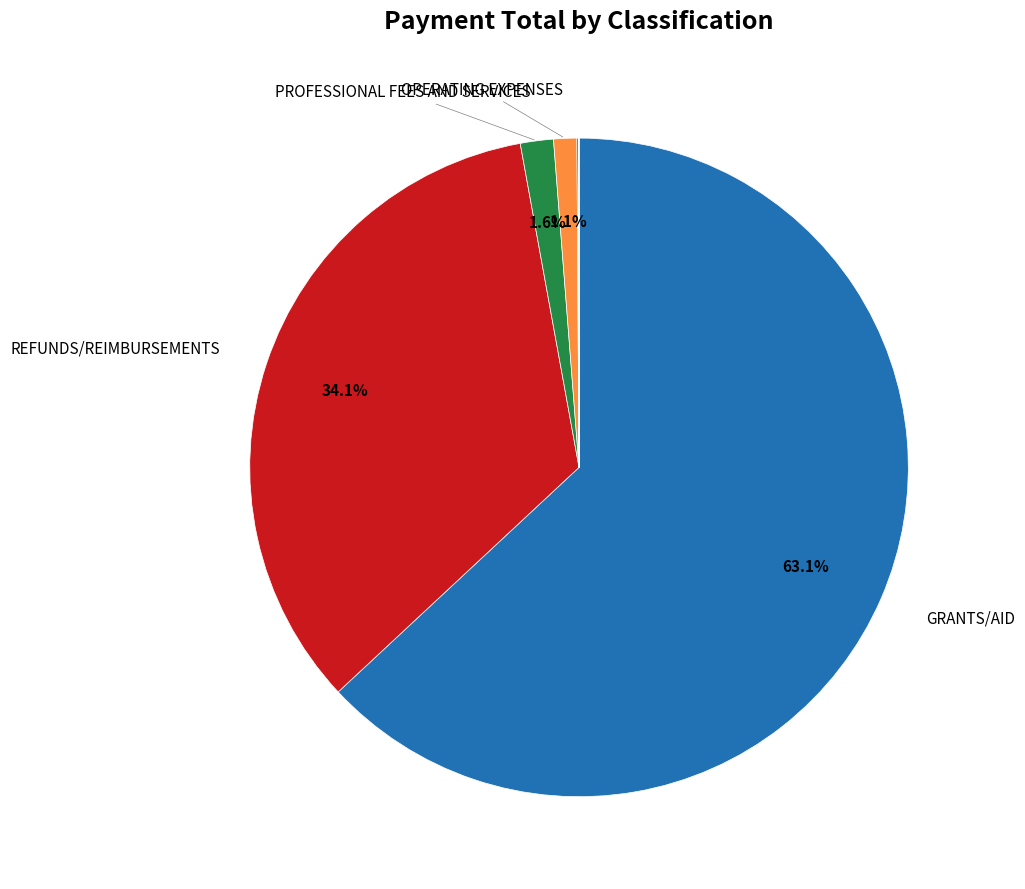

Is there any slice that represents more than half of the pie?

Yes